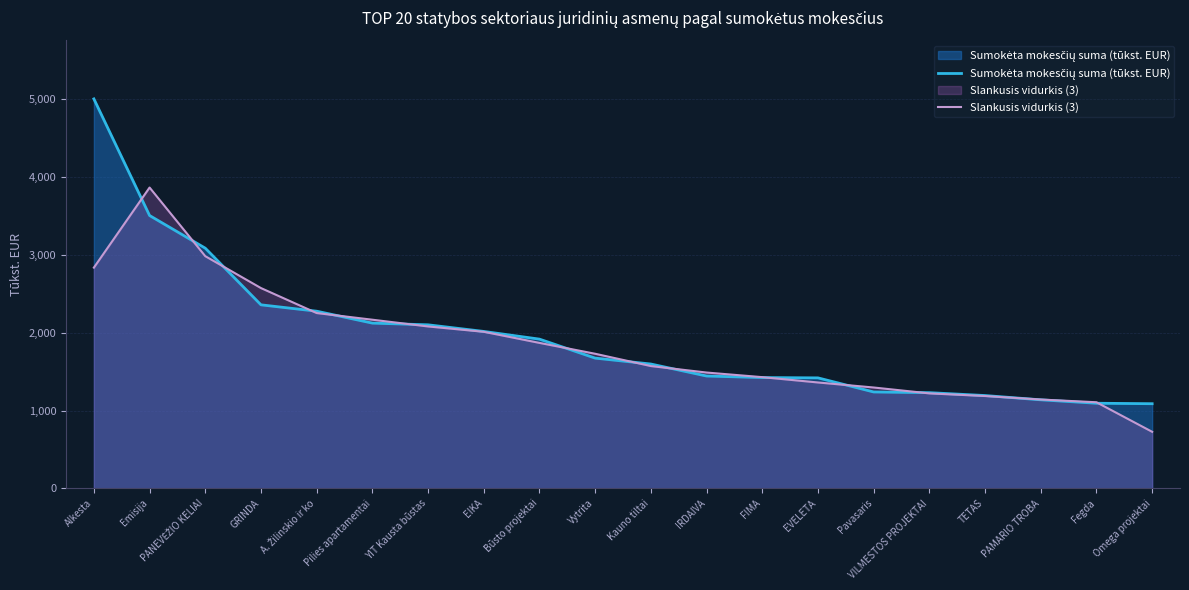

At how many categories does at least one series exceed 3427?

2